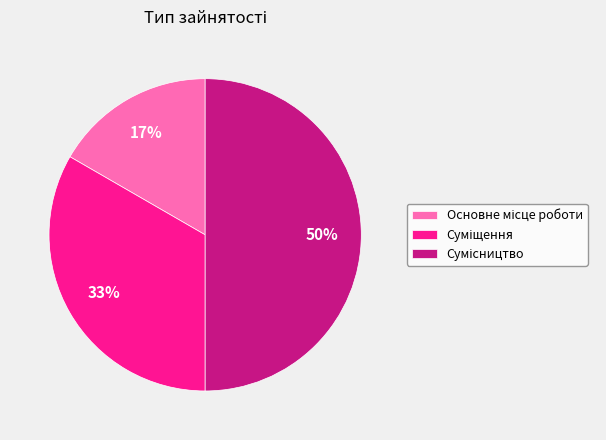

To the nearest percent, what is the difference between the largest and smallest slice percentages?

33%